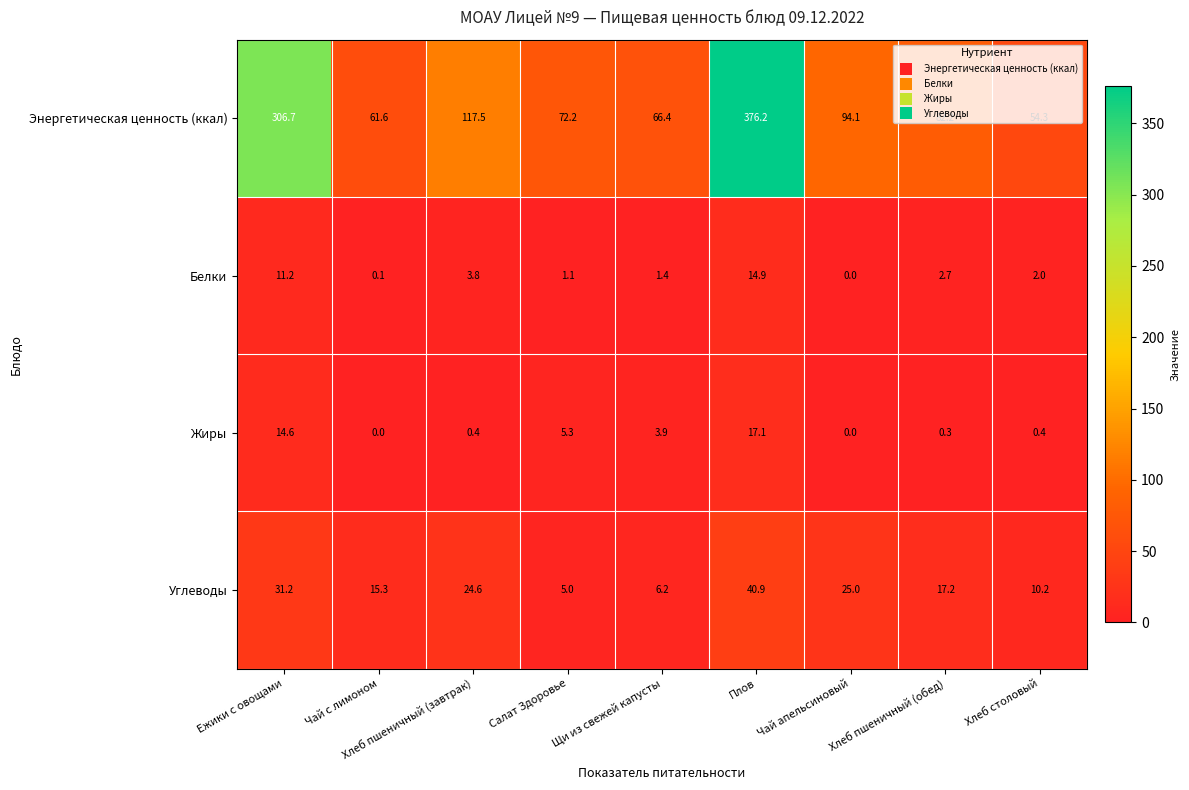

Rank the series at Плов from lowest to highest value.

Белки, Жиры, Углеводы, Энергетическая ценность (ккал)